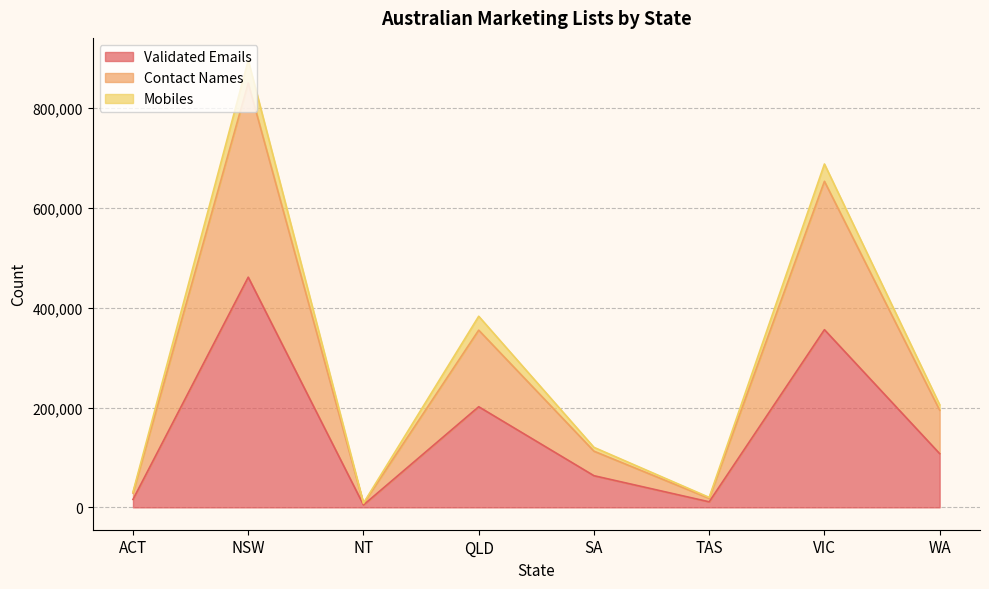

What is the maximum value shown in the chart?

896228